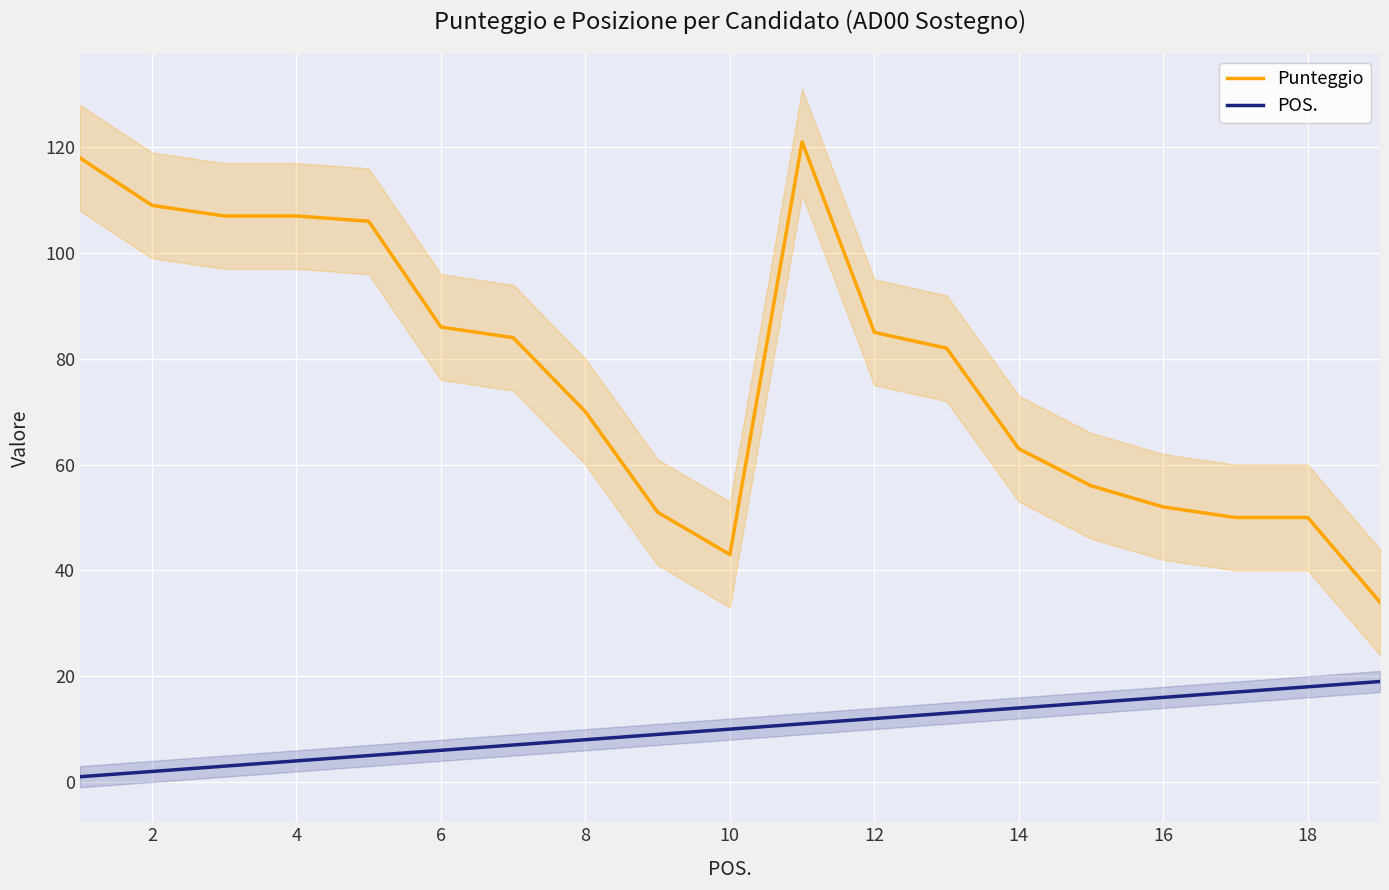

True or false: Punteggio and POS. intersect in this chart.

False